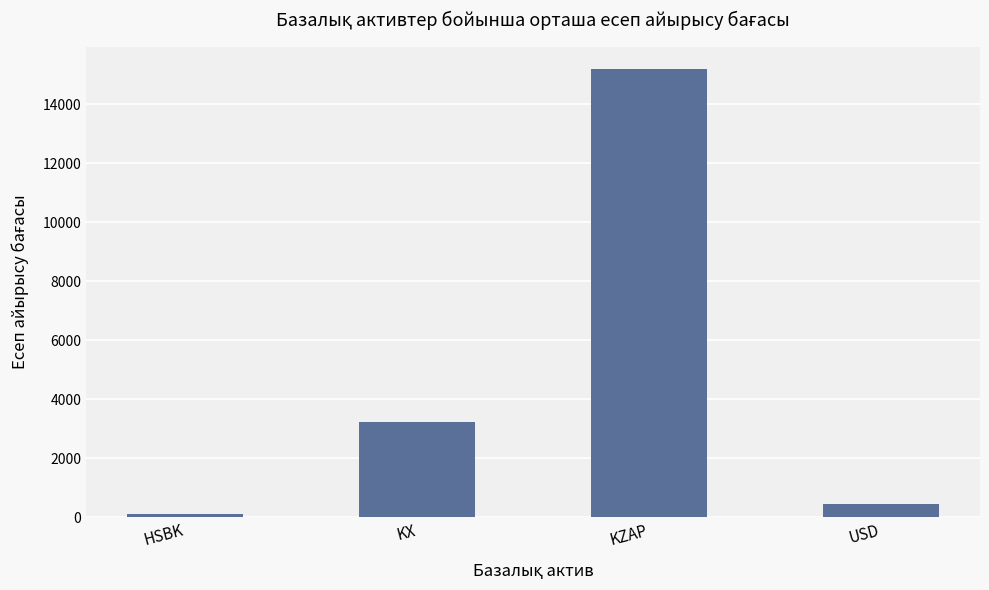

What is the sum of all values?

19006.8